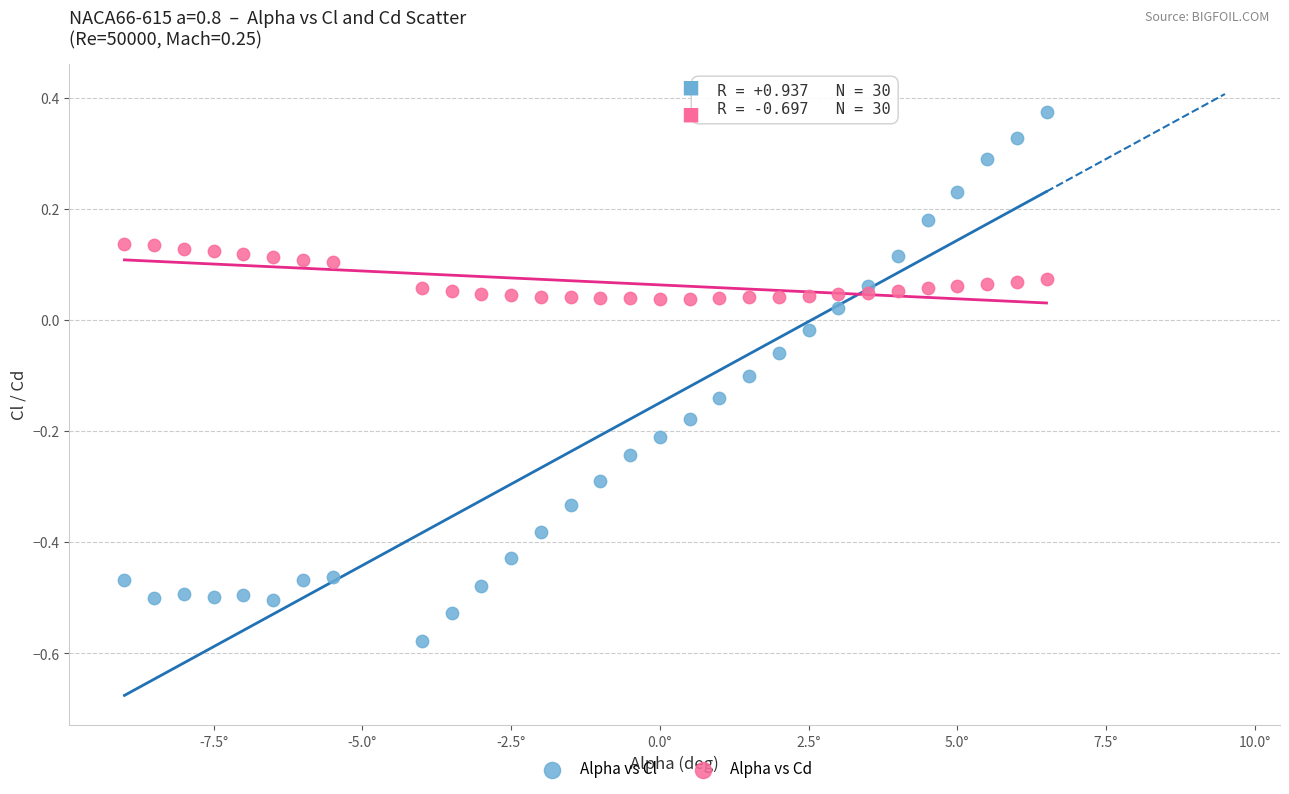

What are all the series names shown in the legend?

Alpha vs Cl, Alpha vs Cd